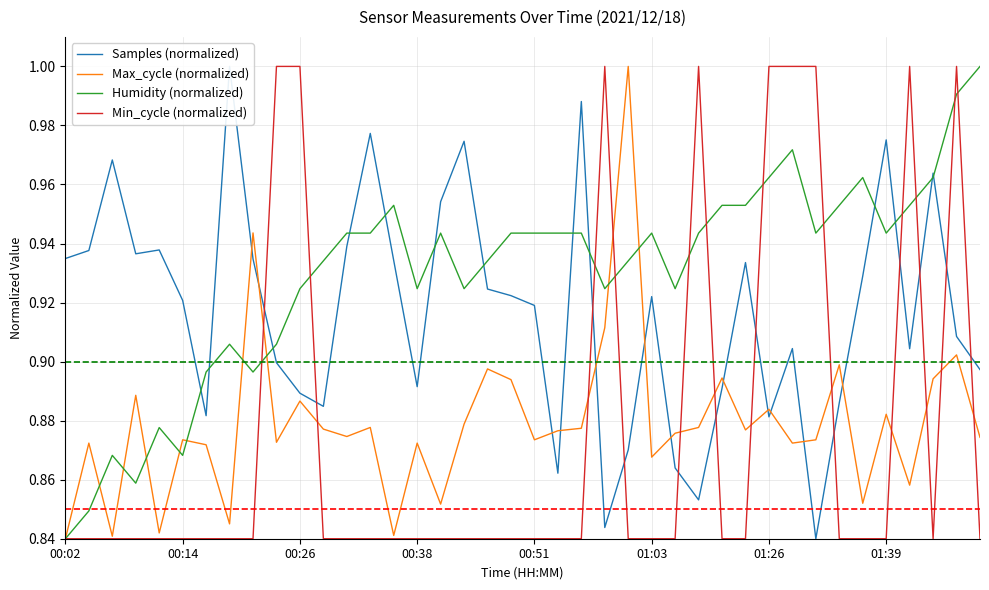

Between which two adjacent categories do Samples (normalized) and Min_cycle (normalized) first intersect?

8 and 9